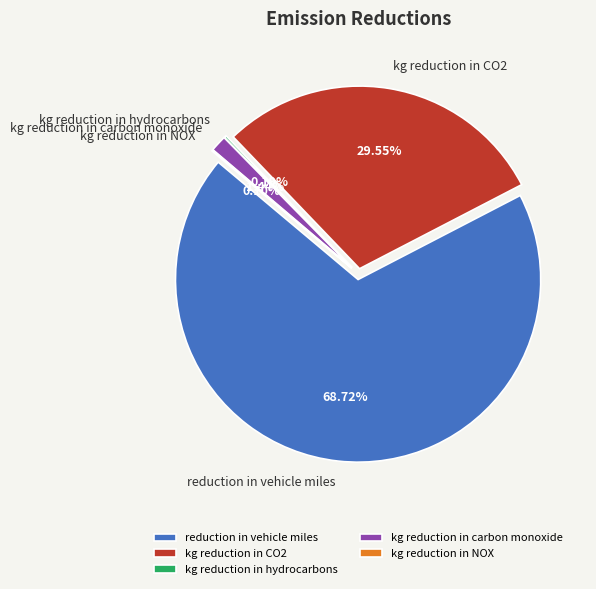

Rank the categories by value from lowest to highest.

kg reduction in NOX, kg reduction in hydrocarbons, kg reduction in carbon monoxide, kg reduction in CO2, reduction in vehicle miles